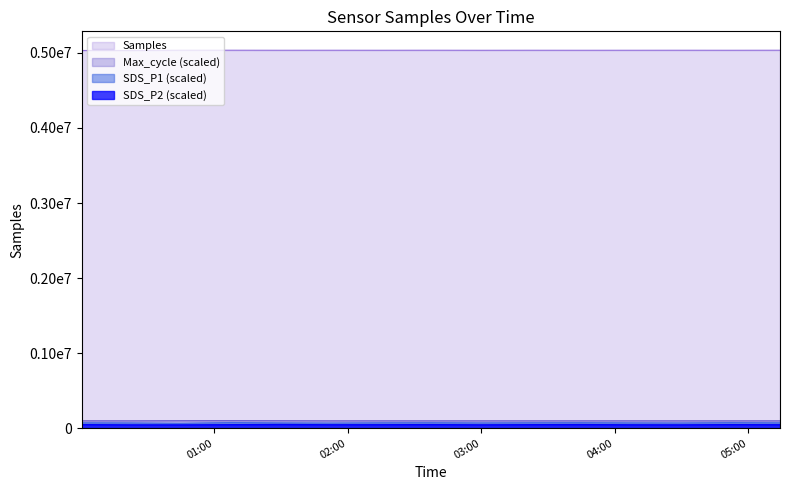

What are all the series names shown in the legend?

Samples, SDS_P1, SDS_P2, Max_cycle